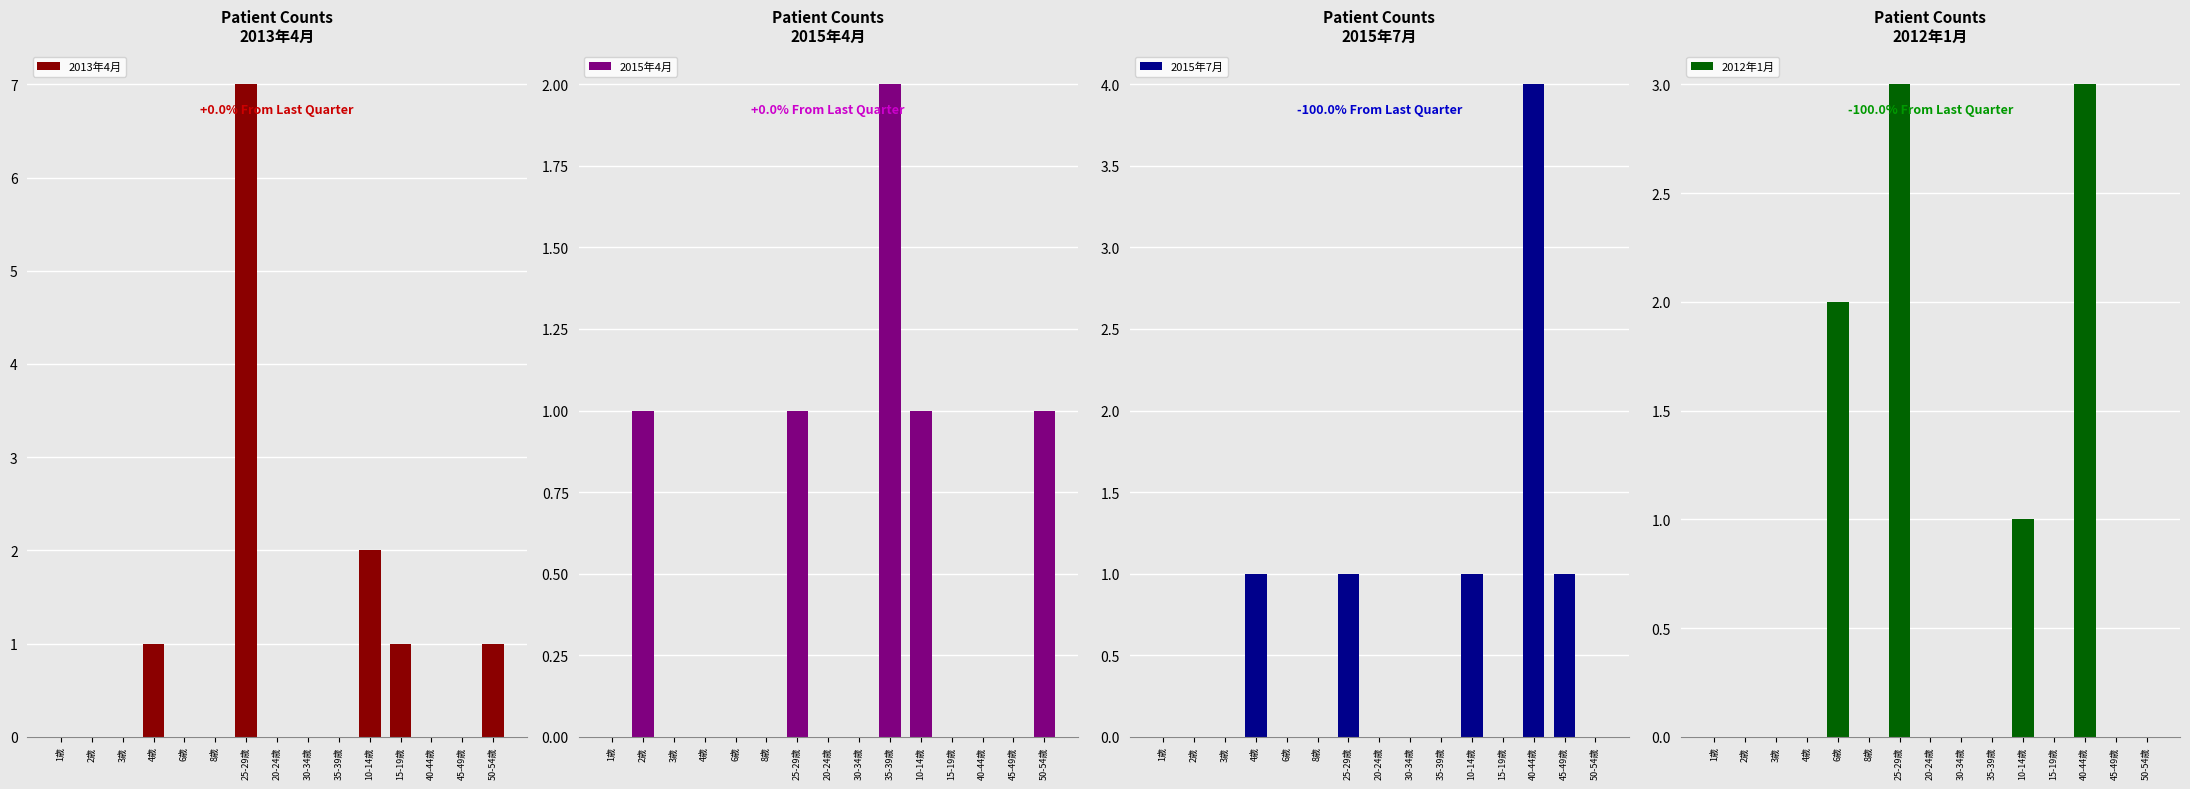

Is it true that 2015年7月 equals -2 at 15-19歳?

False